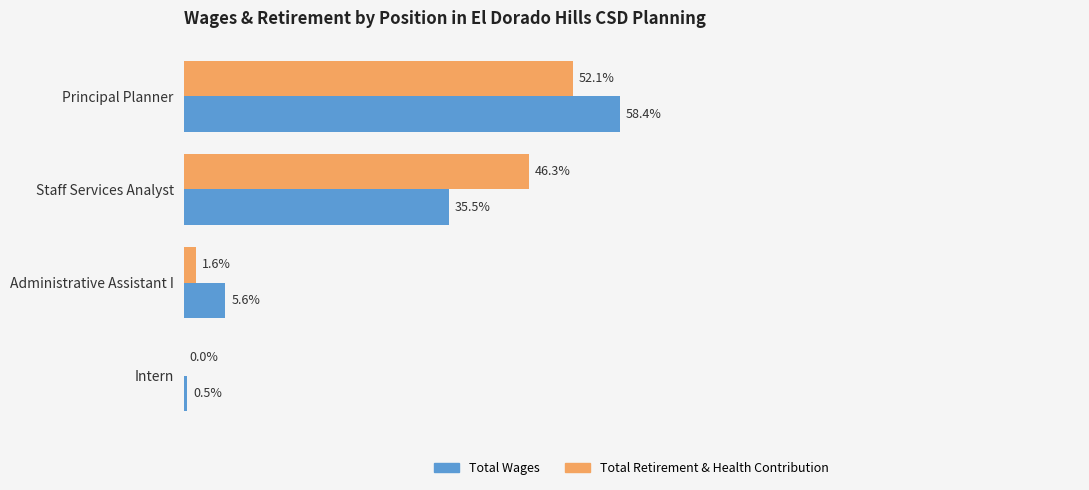

Is the value of Total Wages at Staff Services Analyst greater than the value of Total Retirement & Health Contribution at Administrative Assistant I?

Yes